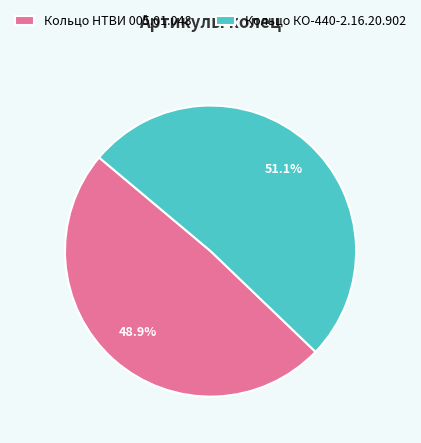

To the nearest percent, what is the difference between the largest and smallest slice percentages?

2%